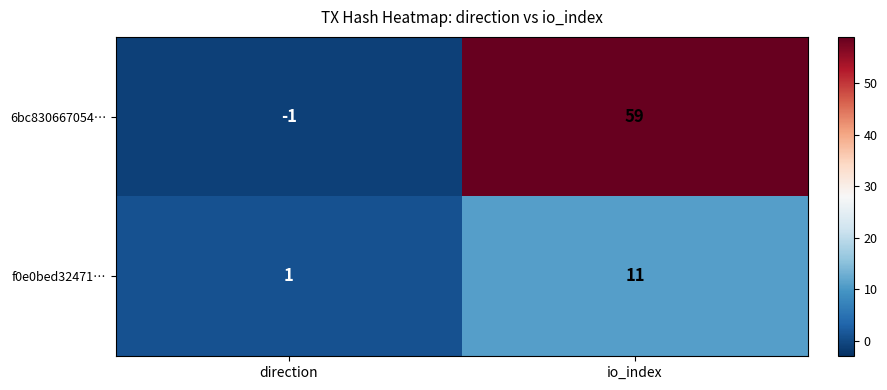

Rank the series by their maximum value, from highest to lowest.

6bc830667054…, f0e0bed32471…